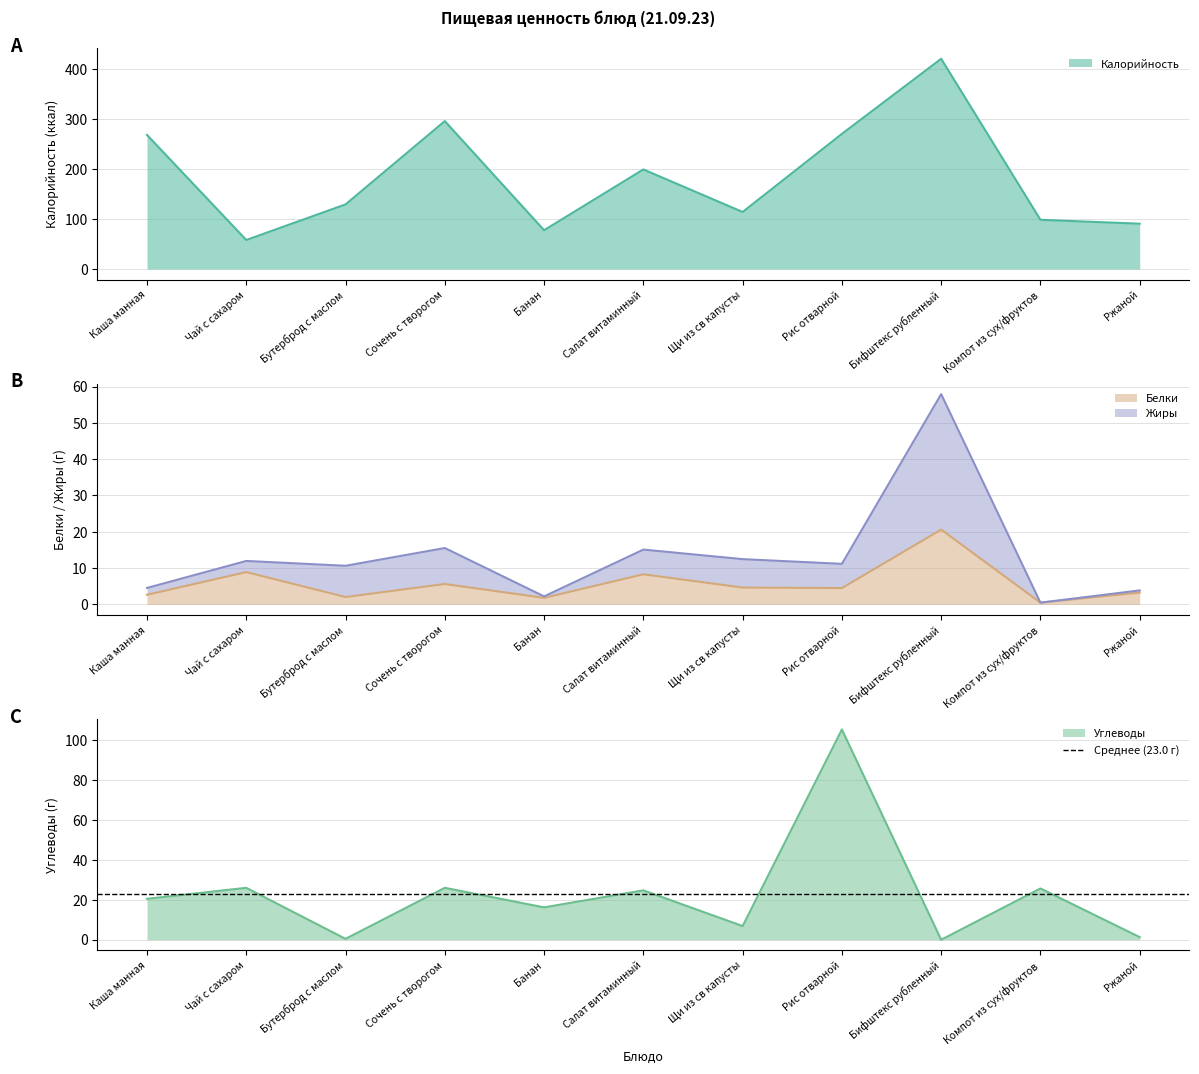

Rank the series at Щи из св капусты from lowest to highest value.

Белки, Углеводы, Жиры, Калорийность